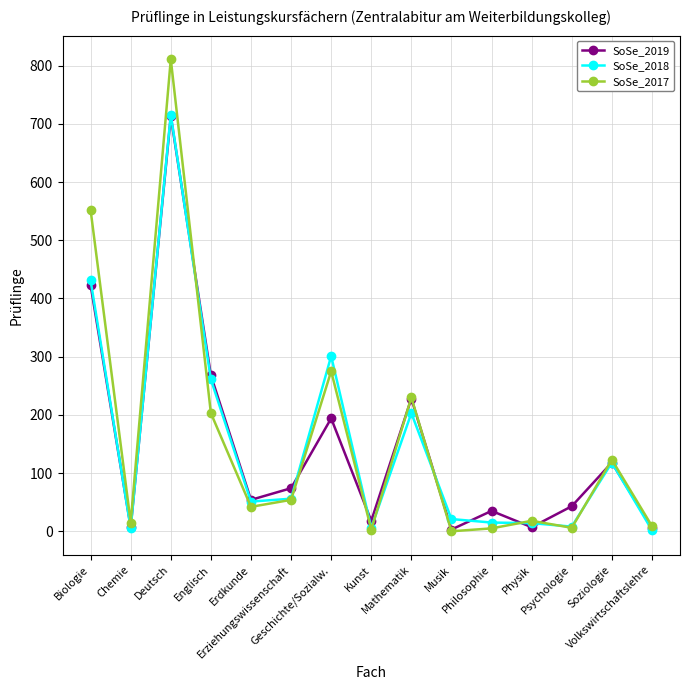

At which category does SoSe_2018 reach its first local peak?

Deutsch